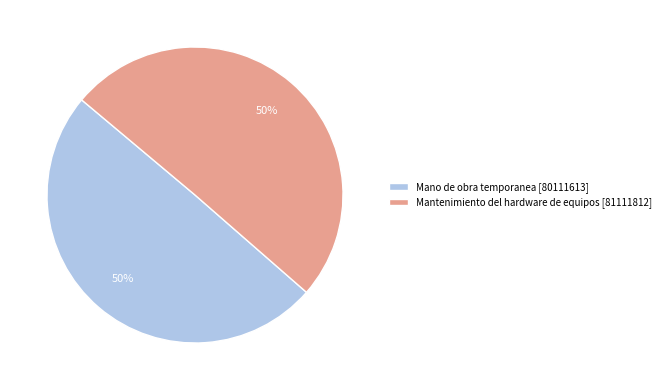

The Mantenimiento del hardware de equipos [81111812] slice represents 56% of the pie. True or false?

False